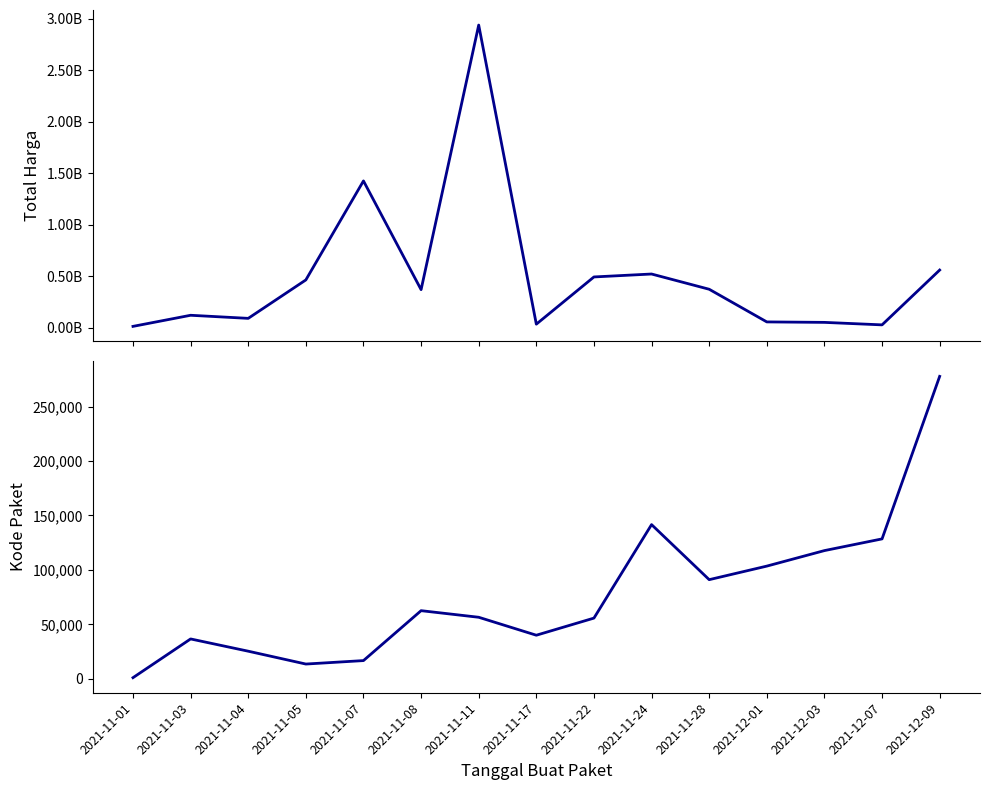

True or false: Total Harga and Kode Paket cross at least once.

False